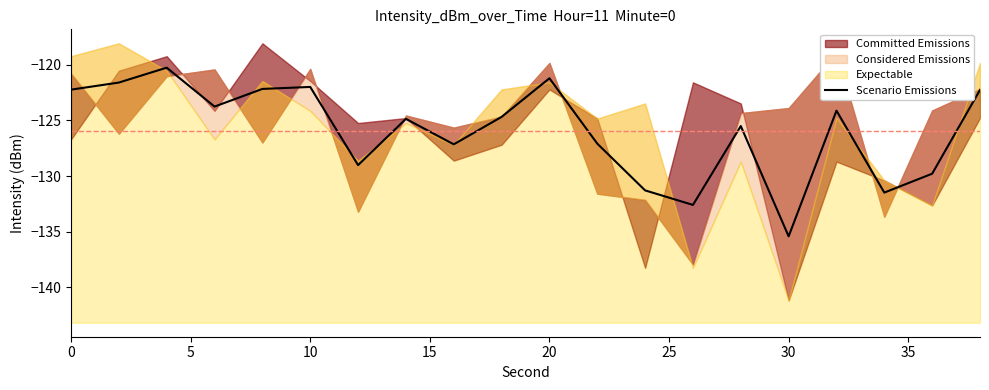

What is the value of the 17th point from the left?

-124.1